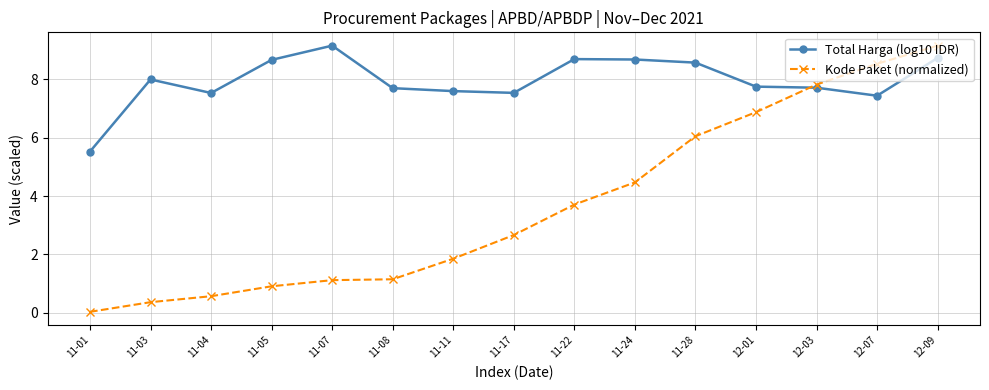

Which category has the highest value in the Kode Paket (normalized) series?

12-09